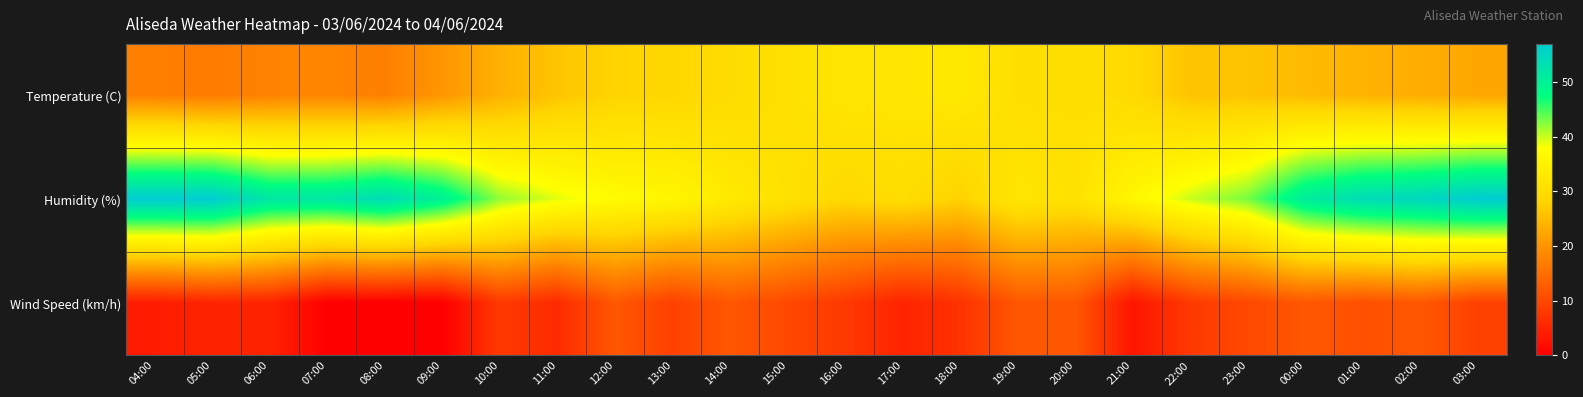

List the series in order of their peak value, lowest first.

Wind Speed (km/h), Temperature (C), Humidity (%)